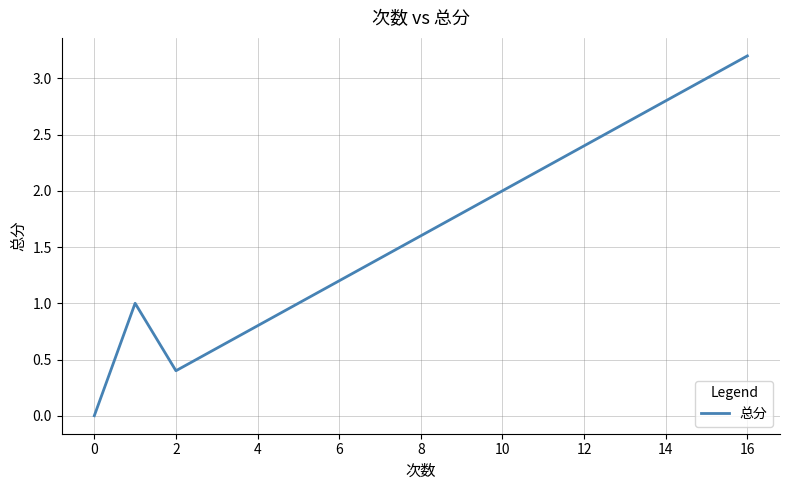

What is the sum of all values?

22.2